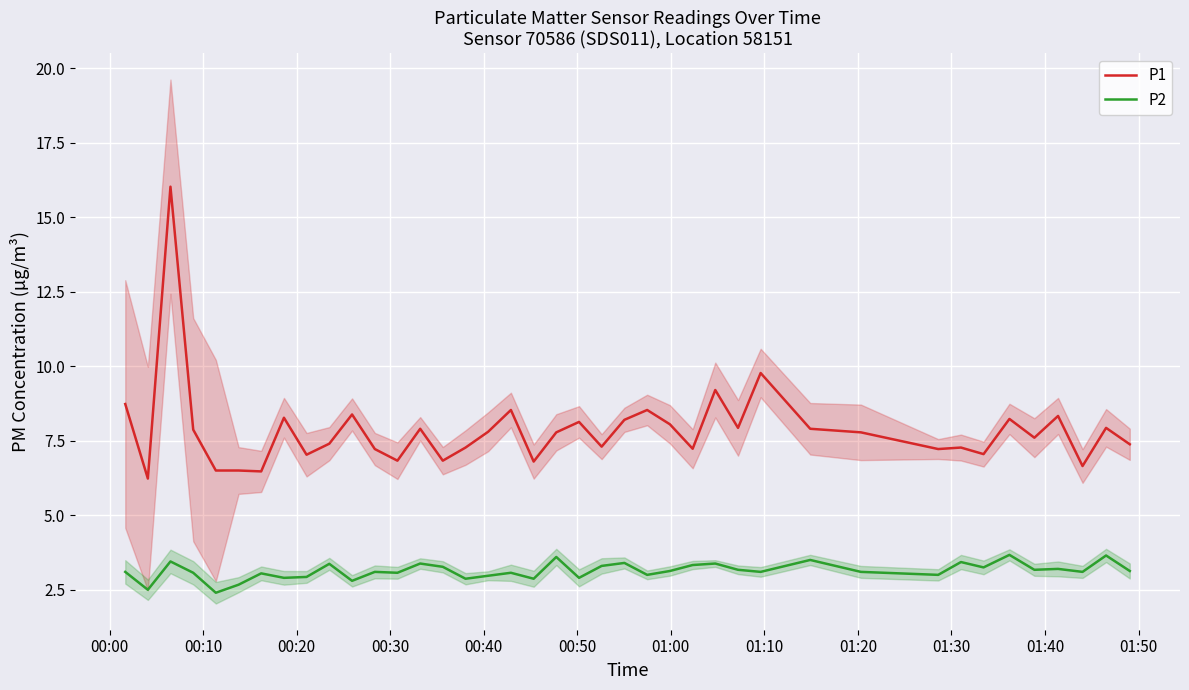

What is the lowest value of the P1 series?

6.2